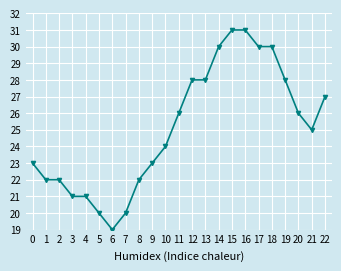

What is the difference between the maximum and second lowest values?

11